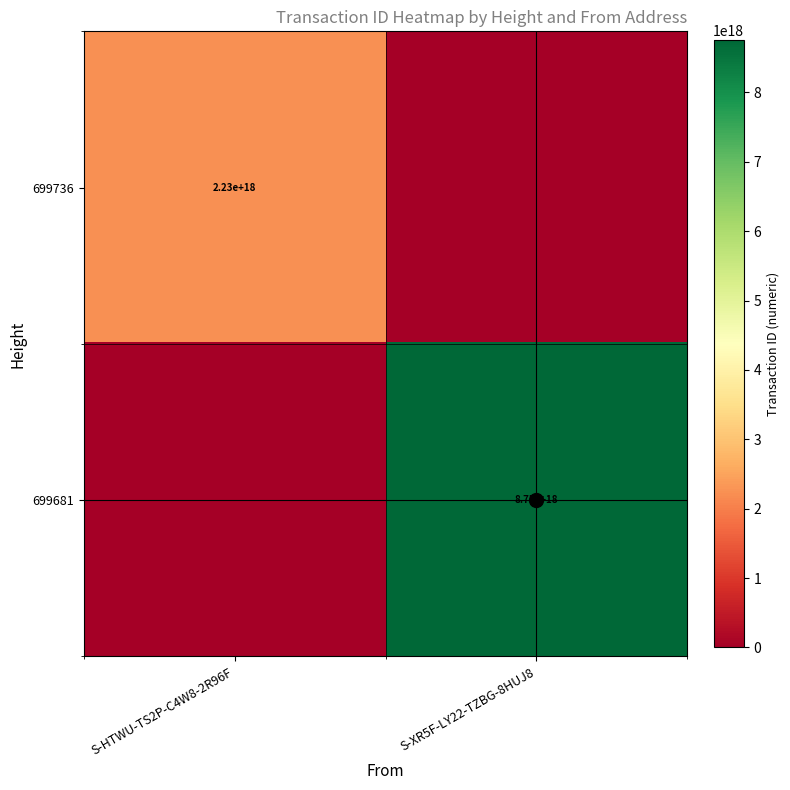

The 699736 series shows 584985110508542080 at S-HTWU-TS2P-C4W8-2R96F. True or false?

False